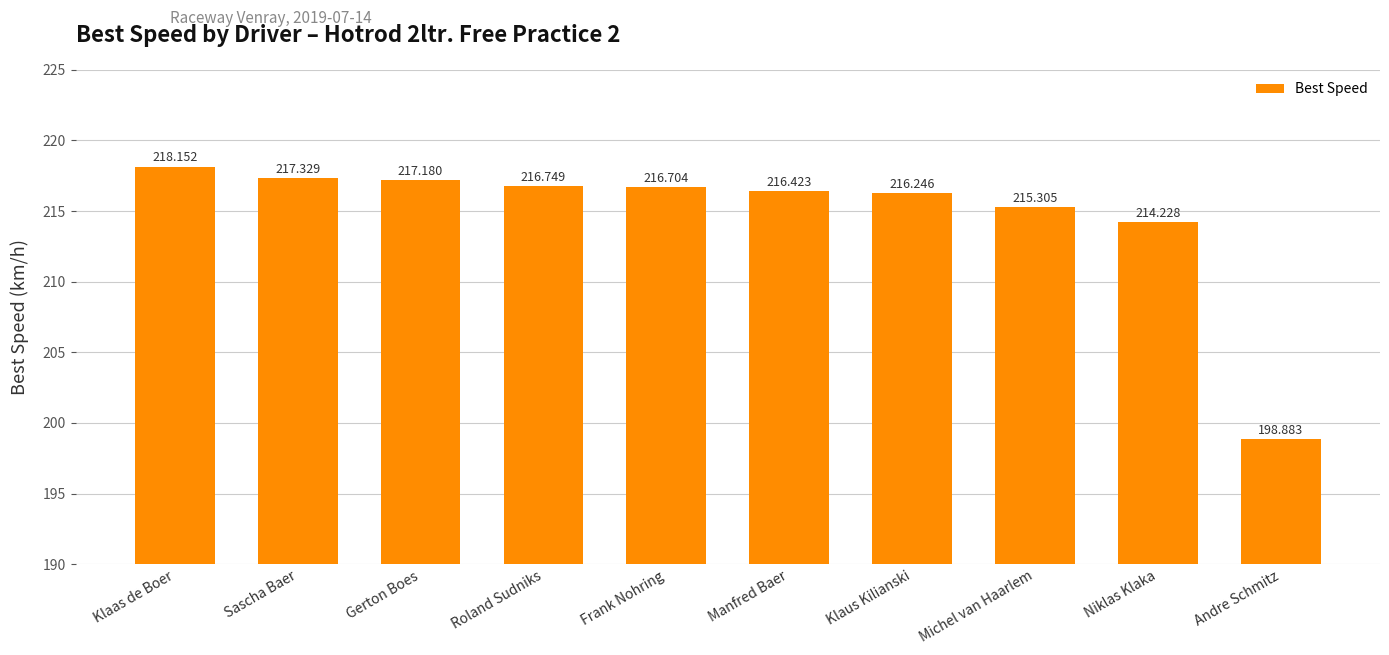

Which label corresponds to the largest value in the chart?

Klaas de Boer